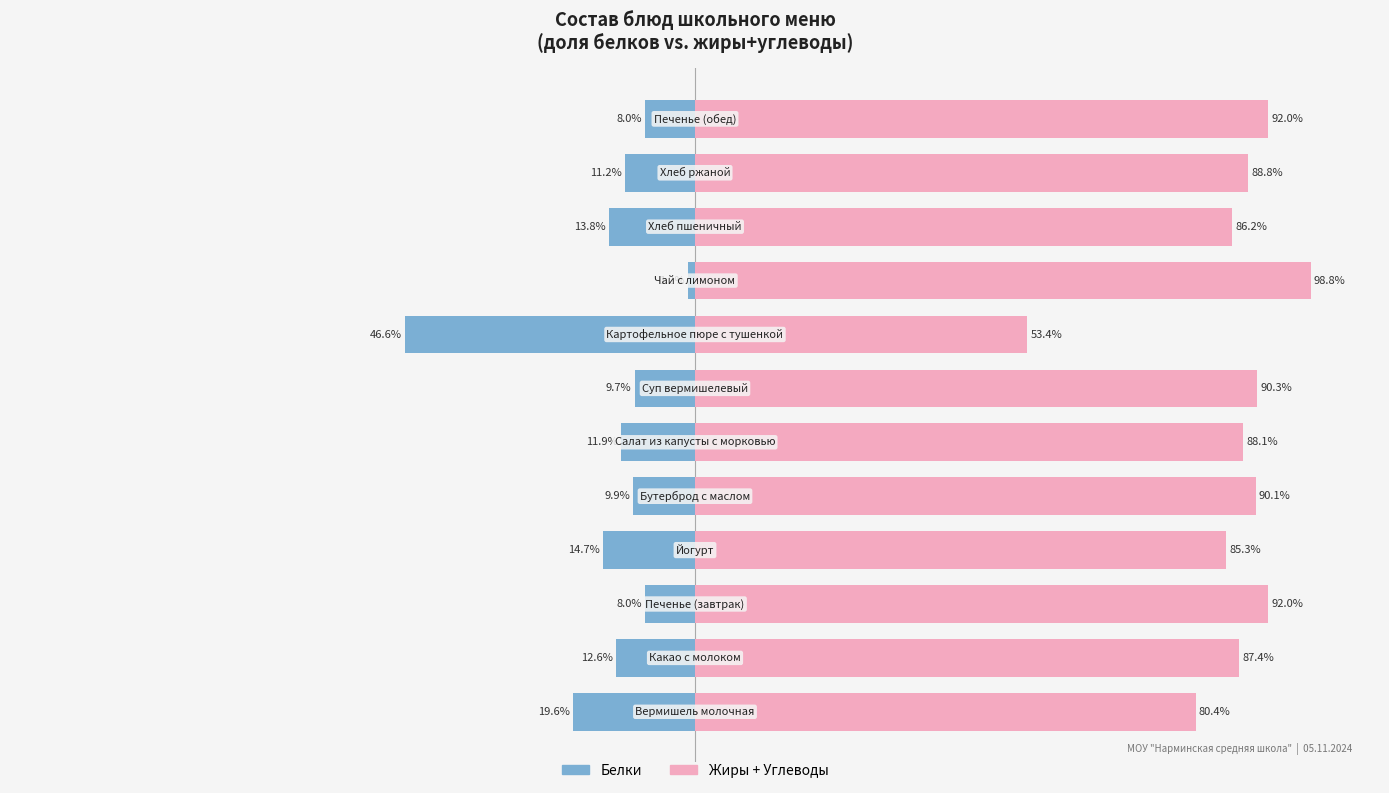

Rank the series by their average value, from lowest to highest.

Белки, Жиры+Углеводы